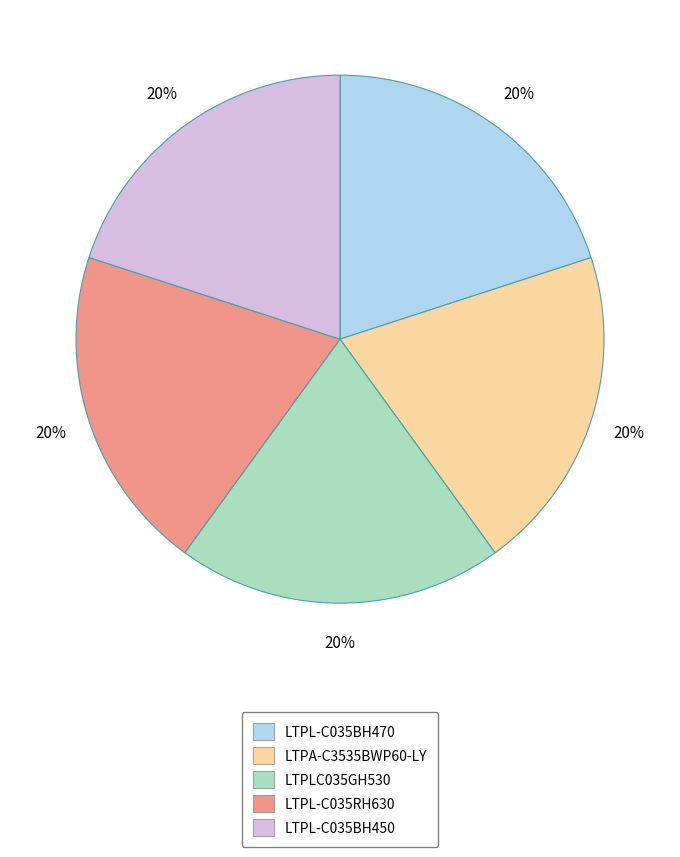

Is it true that LTPL-C035RH630 is 32% of the pie?

False